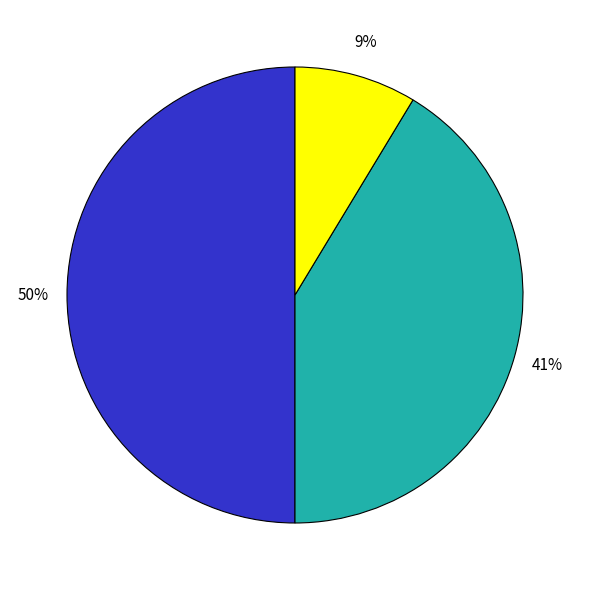

Count the number of slices in the pie.

3